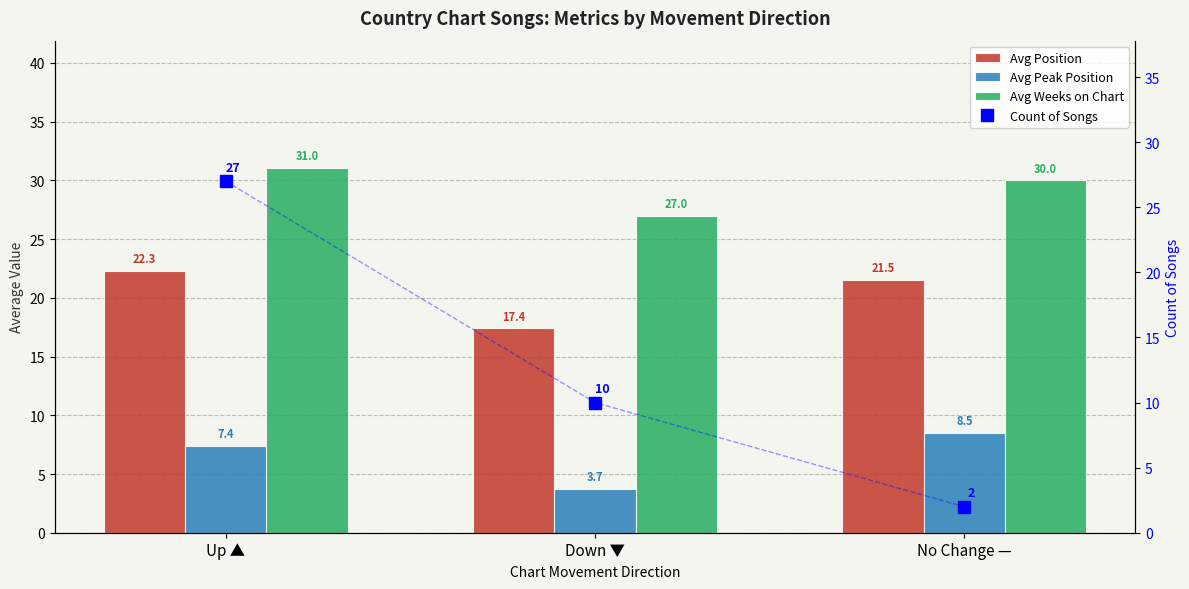

Does the chart contain any negative values?

No